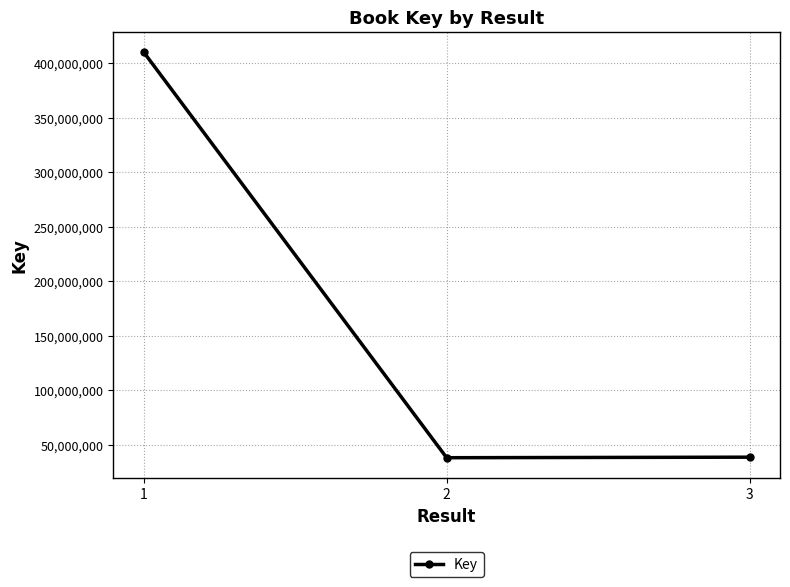

Approximately how many times larger is the value at 3 compared to 2?

1.0